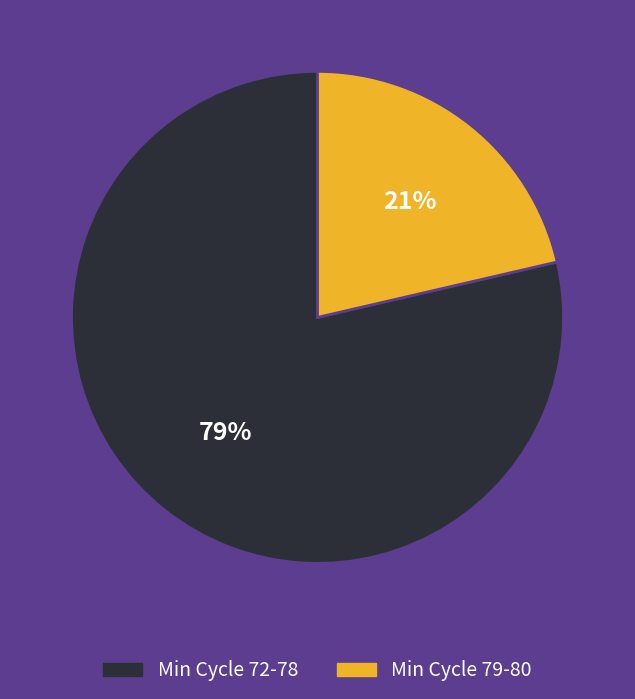

To the nearest percent, what is the average slice percentage?

50%